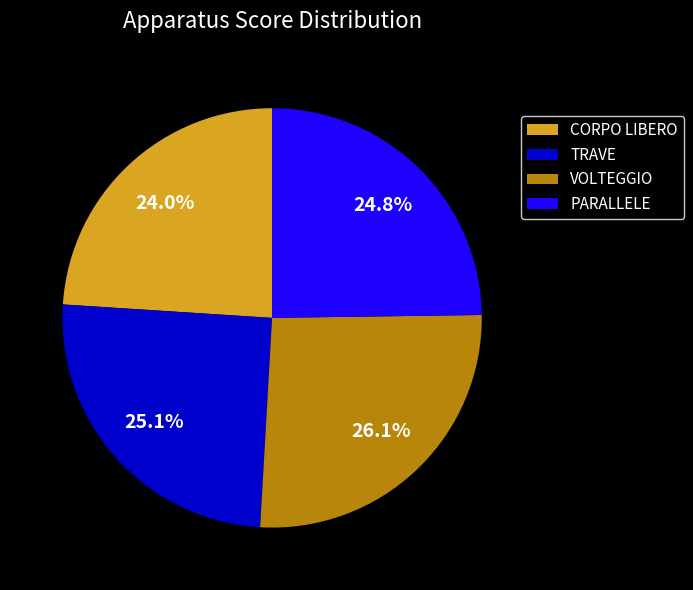

Approximately how many times larger is the value at TRAVE compared to VOLTEGGIO?

1.0